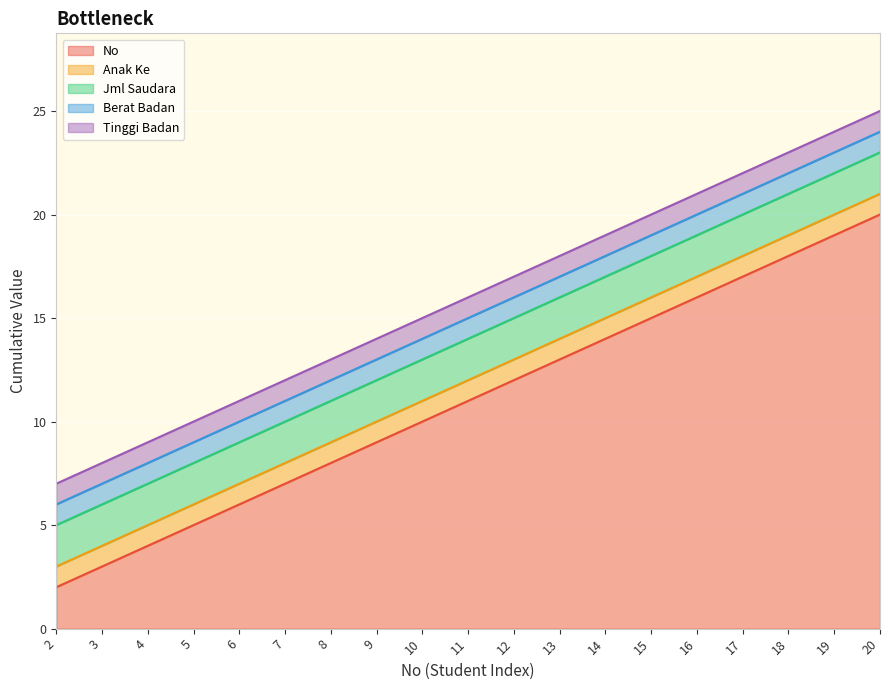

At how many categories does at least one series exceed 1?

19